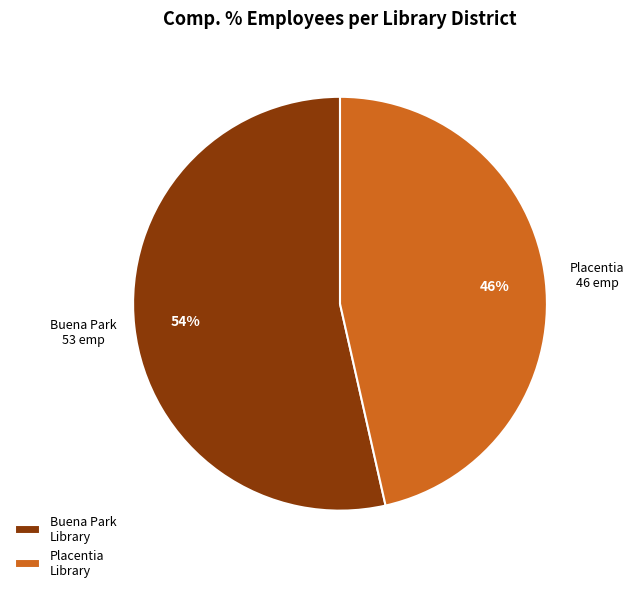

How many slices are in this pie chart?

2